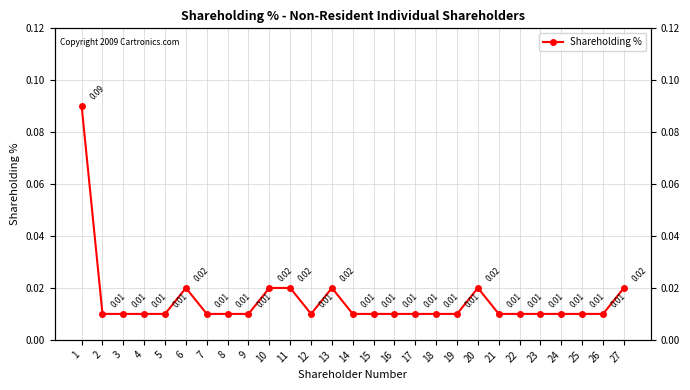

Does the chart have visible grid lines?

Yes